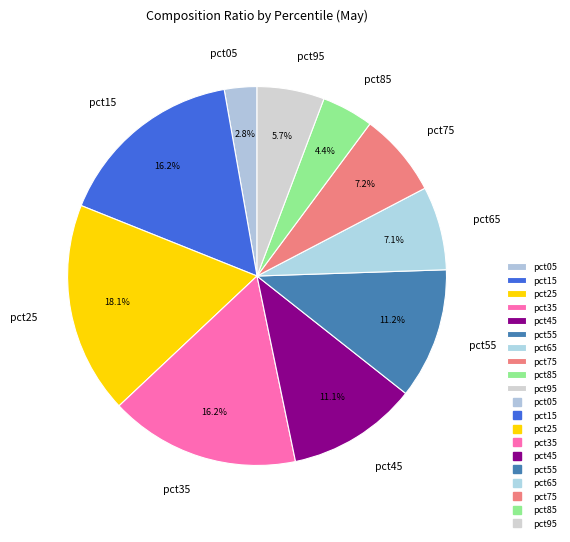

Count the number of slices in the pie.

10